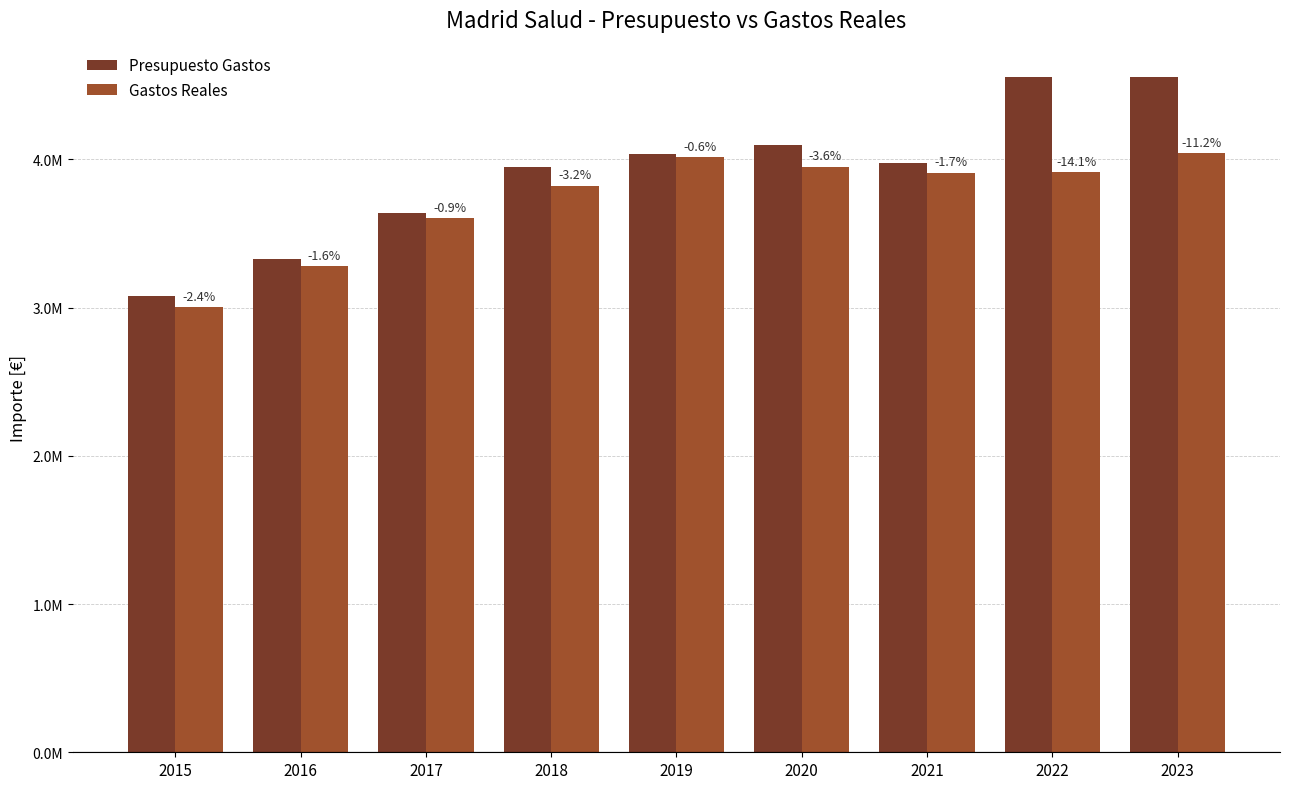

What is the difference between the Gastos Reales values at 2023 and 2015?

1039780.6